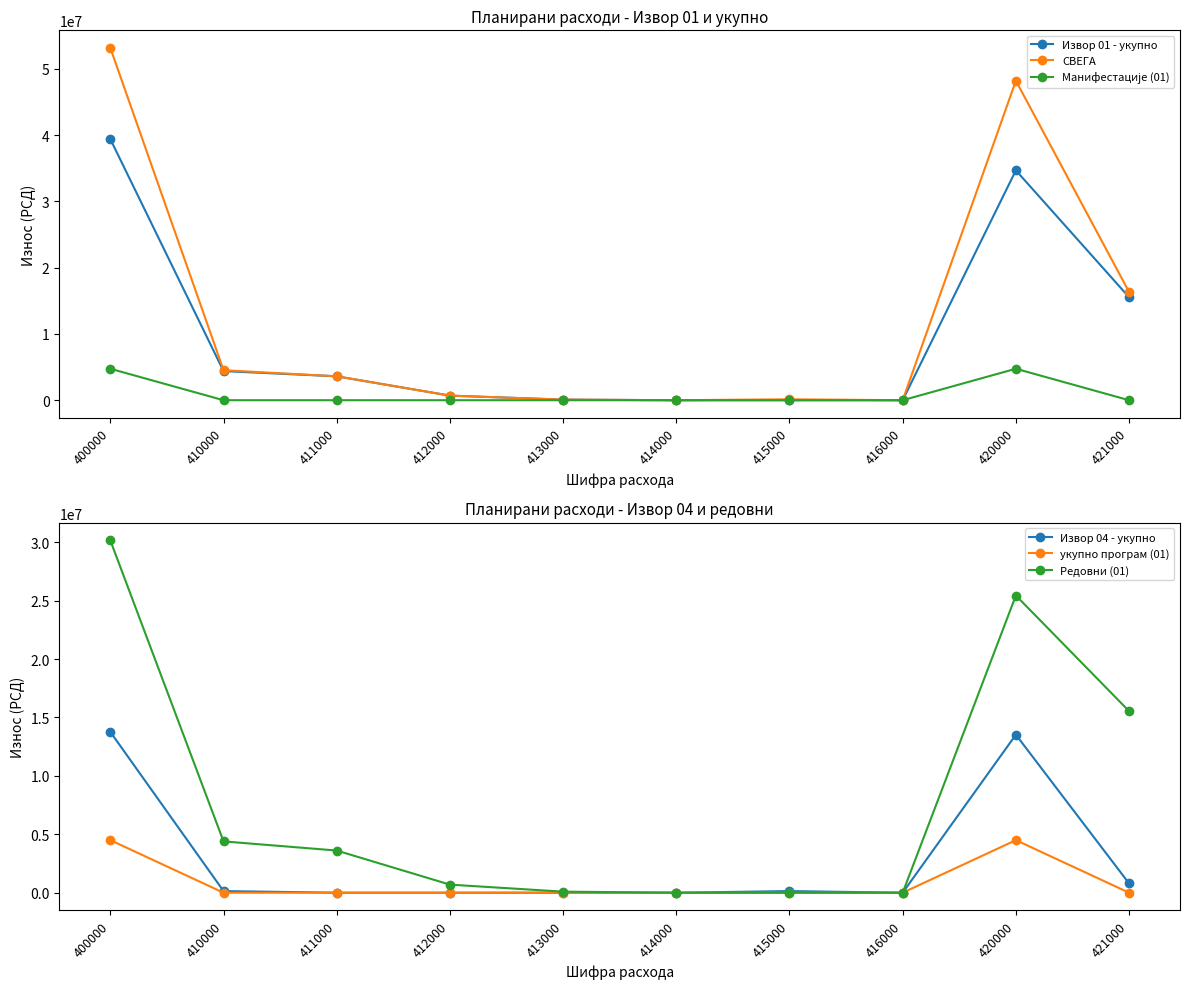

Which category has the lowest value in the СВЕГА series?

414000